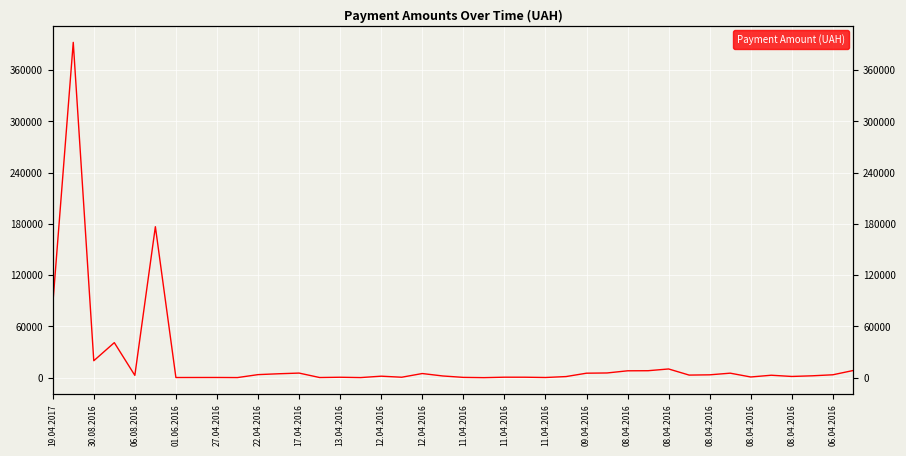

What is the maximum value shown in the chart?

392667.4